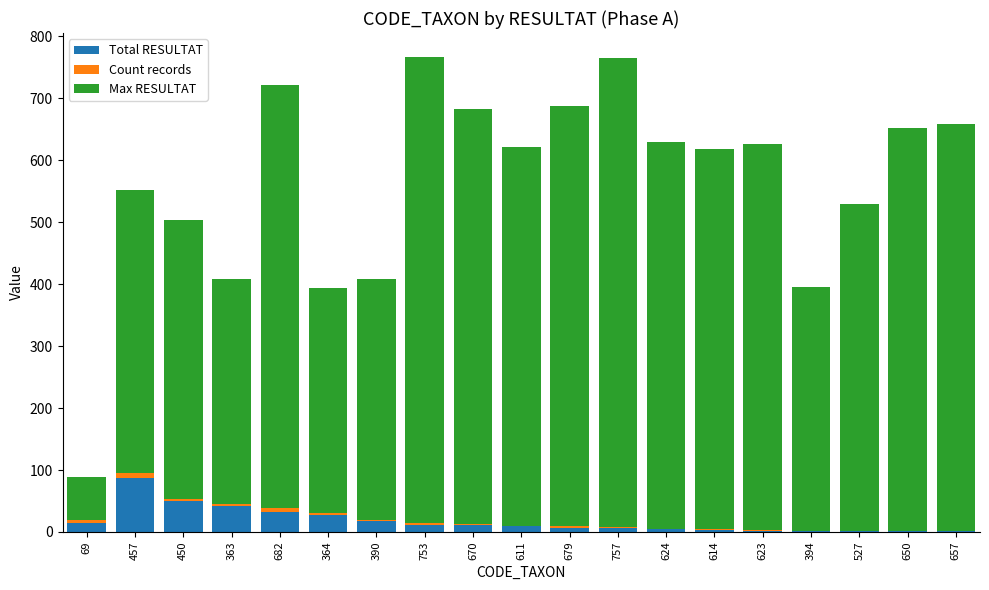

What is the highest value of the Total RESULTAT series?

87